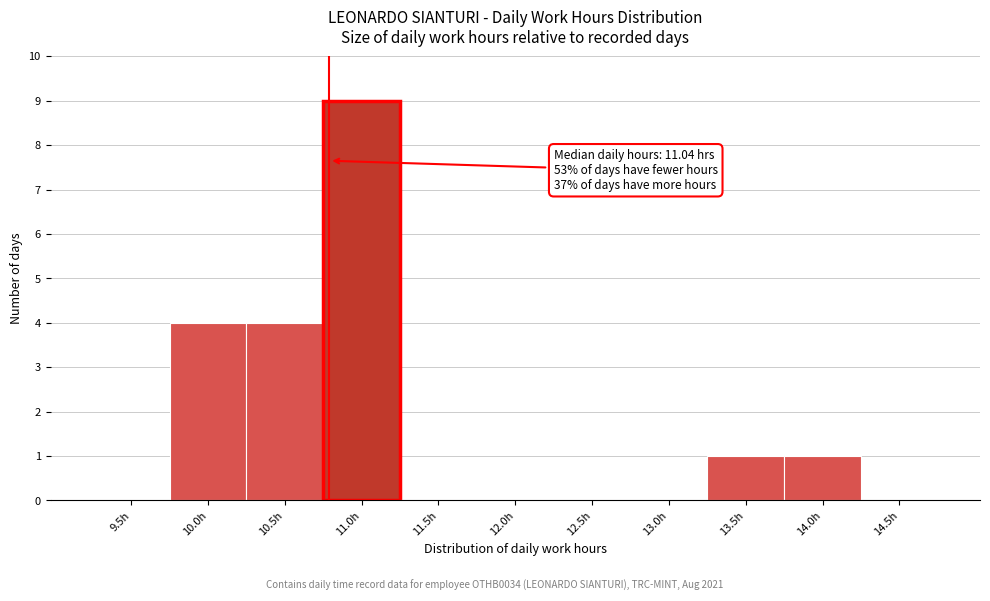

Reading left to right, list all the values displayed in this chart.

9.5h=0	10.0h=4	10.5h=4	11.0h=9	11.5h=0	12.0h=0	12.5h=0	13.0h=0	13.5h=1	14.0h=1	14.5h=0